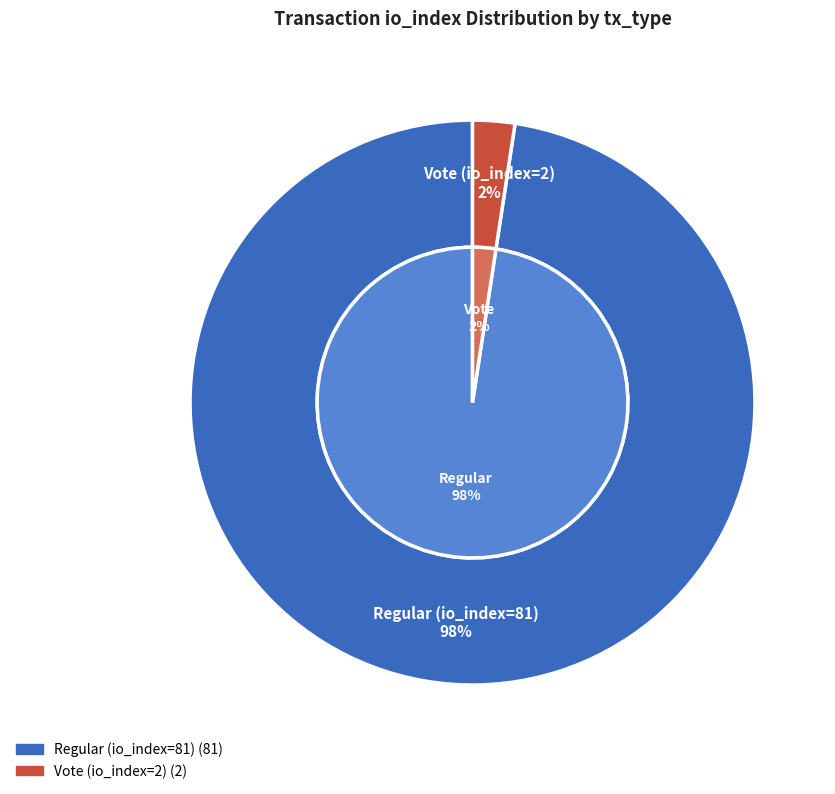

How many slices are in this pie chart?

2